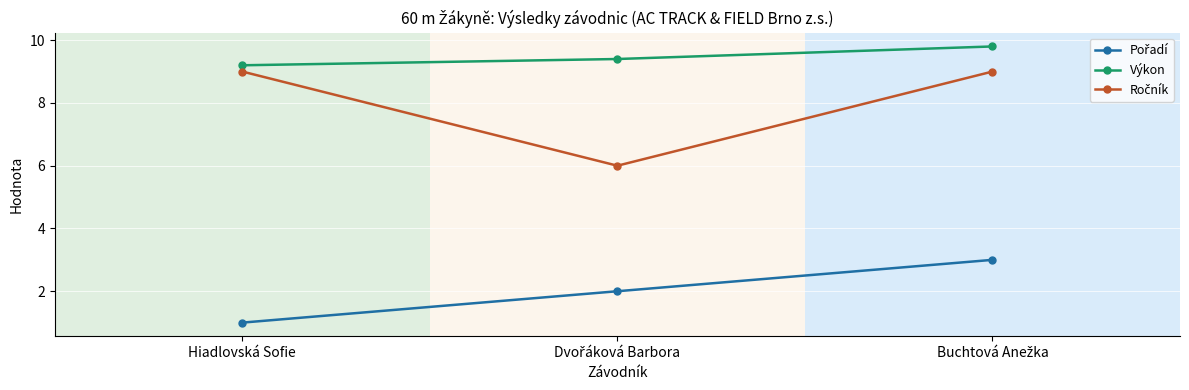

Which series has the largest total across all categories?

Výkon